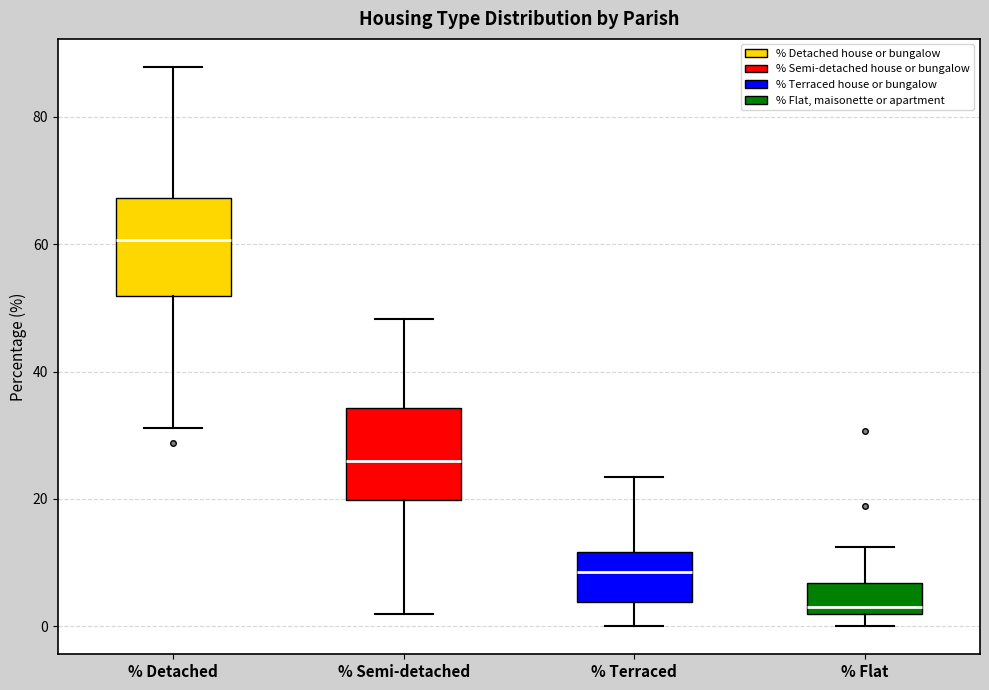

Reading left to right, read every box against the y-axis: the position of its median line, the range the box covers, and the ends of its whiskers. The values are not printed on the chart, so give them approximately, as read against the axis.

% Detached: median 60, box 52 to 68, whiskers 32 to 88
% Semi-detached: median 26, box 20 to 34, whiskers 2 to 48
% Terraced: median 8, box 4 to 12, whiskers 0 to 24
% Flat: median 4, box 2 to 6, whiskers 0 to 12